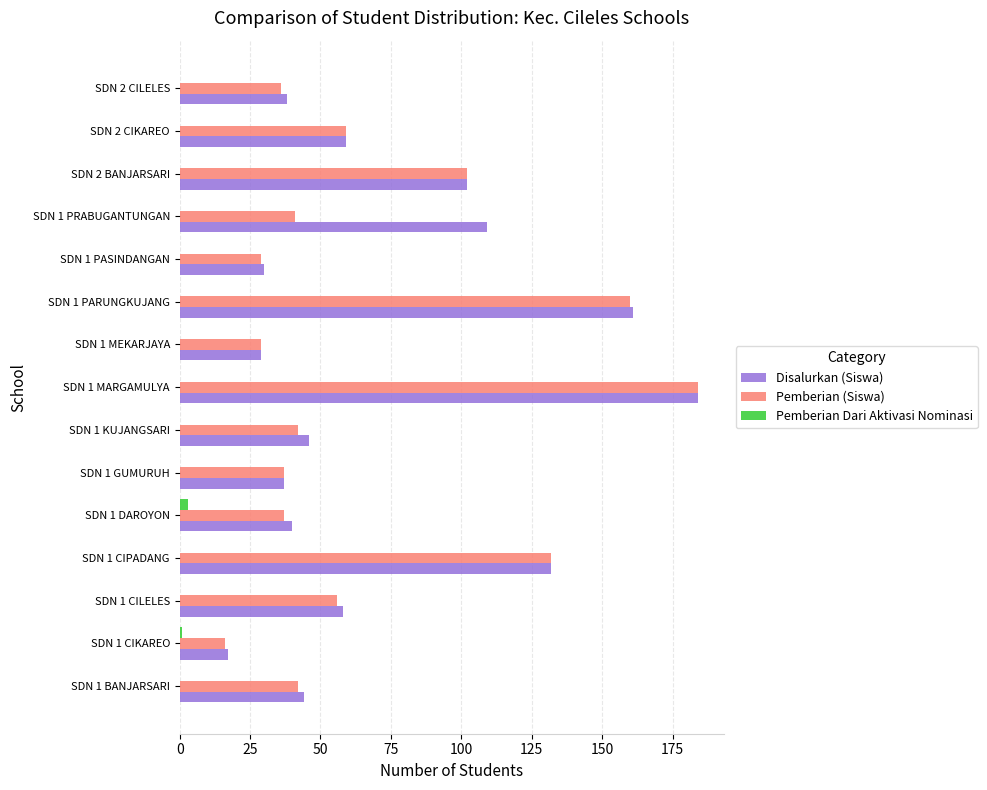

How many Pemberian Dari Aktivasi Nominasi values are between 0 and 1?

14